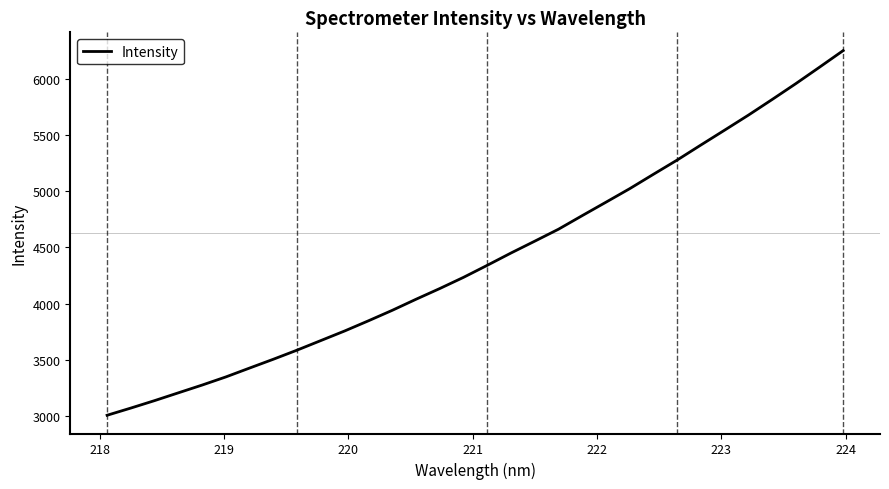

True or false: the data has more than 0 interior local peaks.

False